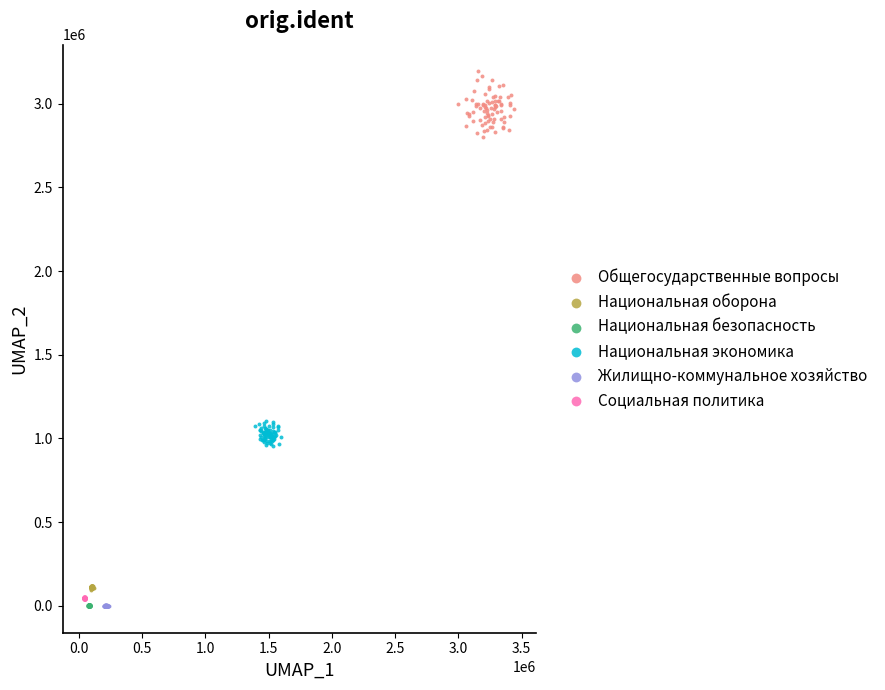

Which series has the largest Y range (max minus min)?

Общегосударственные вопросы